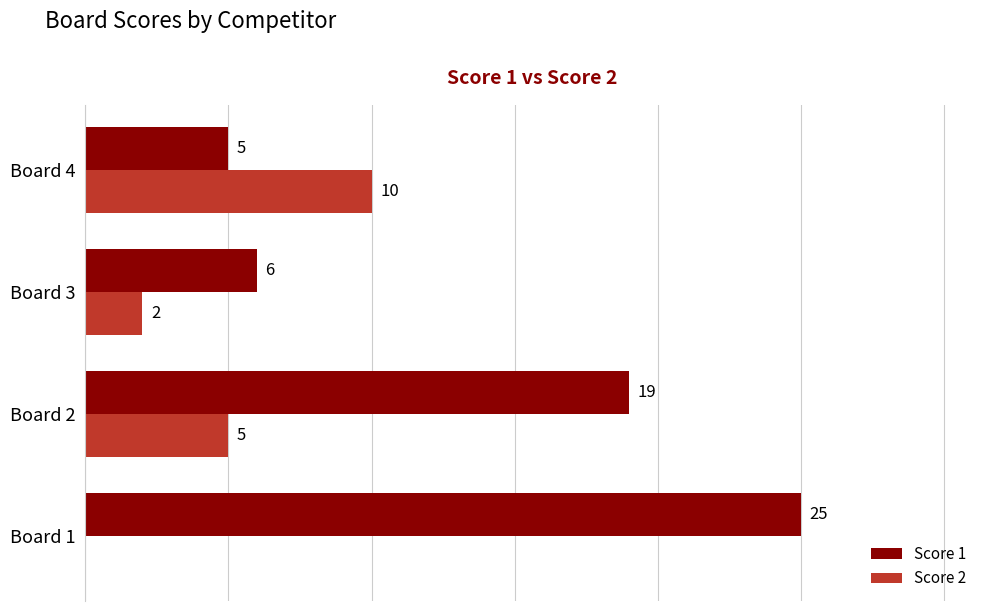

At which label is Score 2 closest to 5?

Board 2